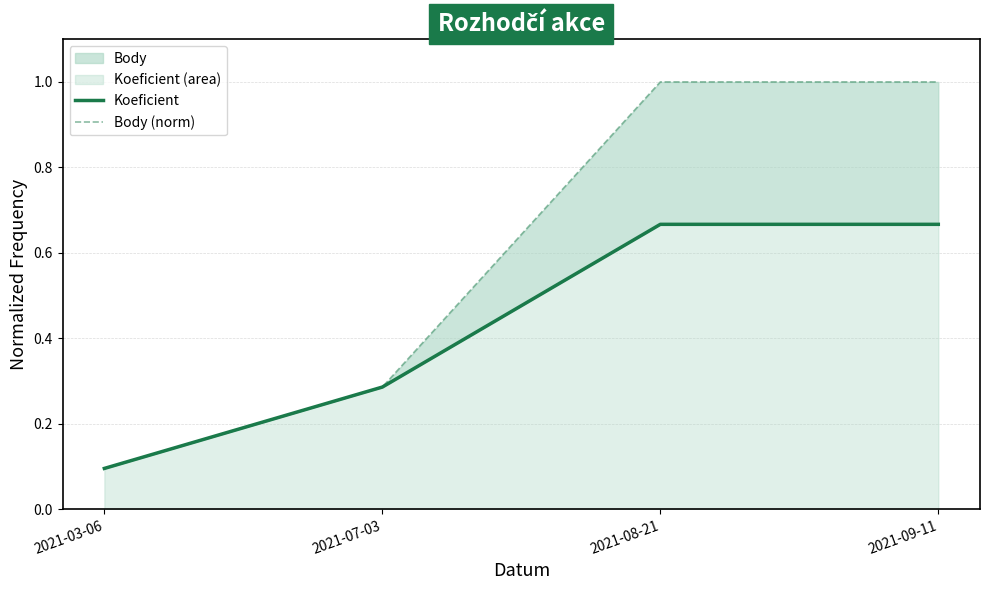

How many Body (norm) values are between 0 and 1?

4